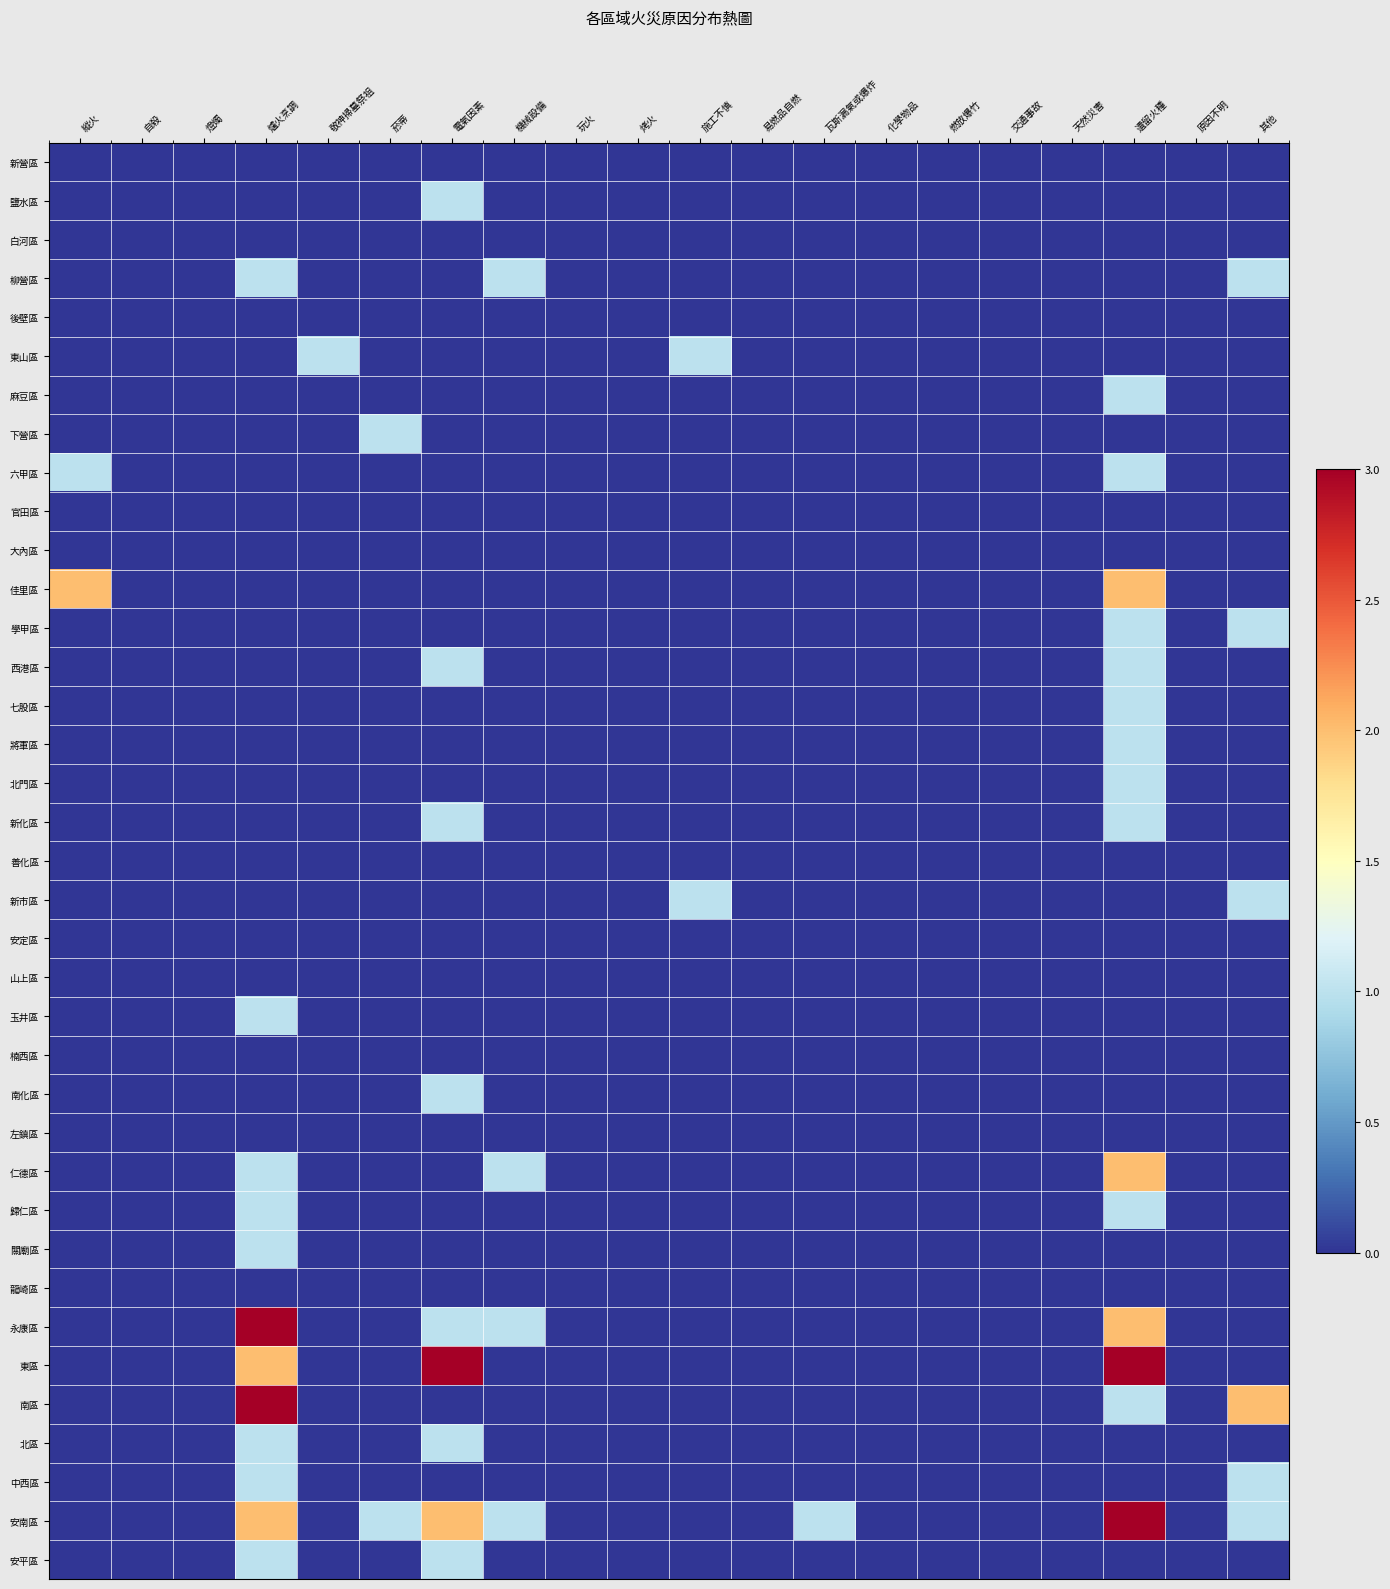

Which series has the largest total across all categories?

安南區